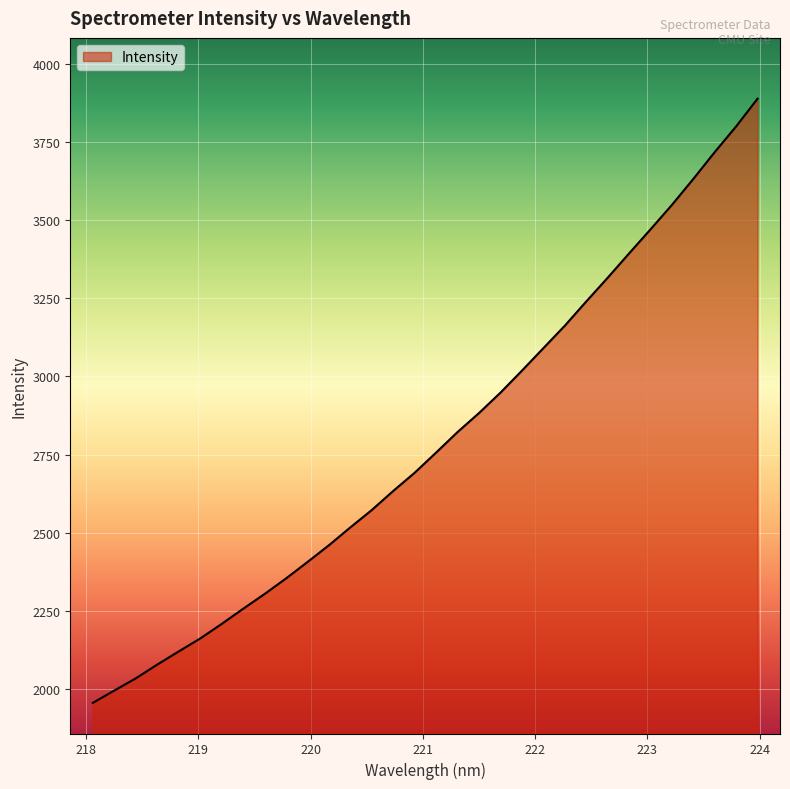

What is the minimum value shown in the chart?

1955.9